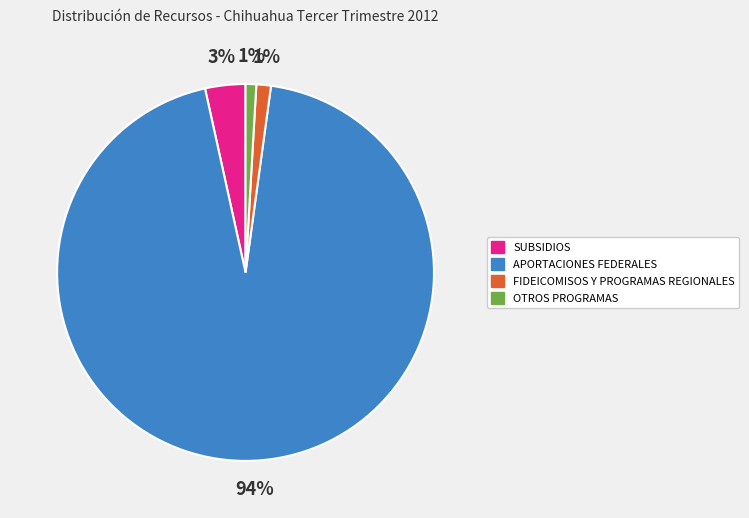

What is the largest slice in the pie chart?

APORTACIONES FEDERALES